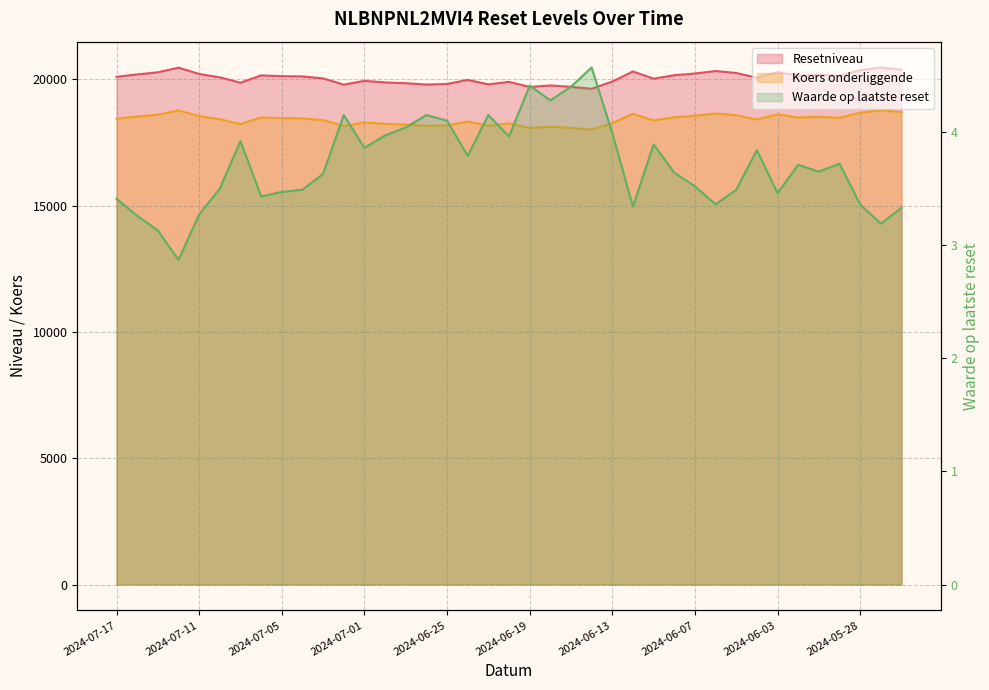

Is it true that Resetniveau equals 28169.0 at 2024-07-01?

False